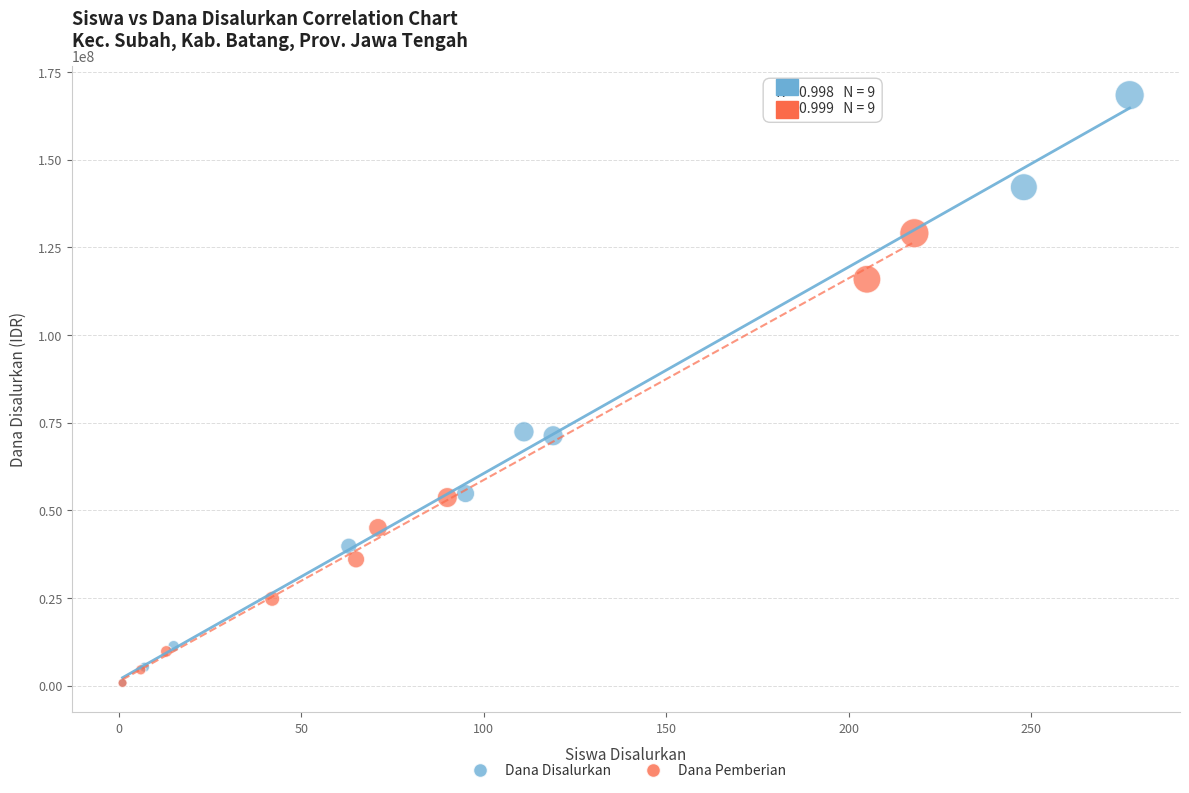

Which series contains the highest Y value?

Dana Disalurkan